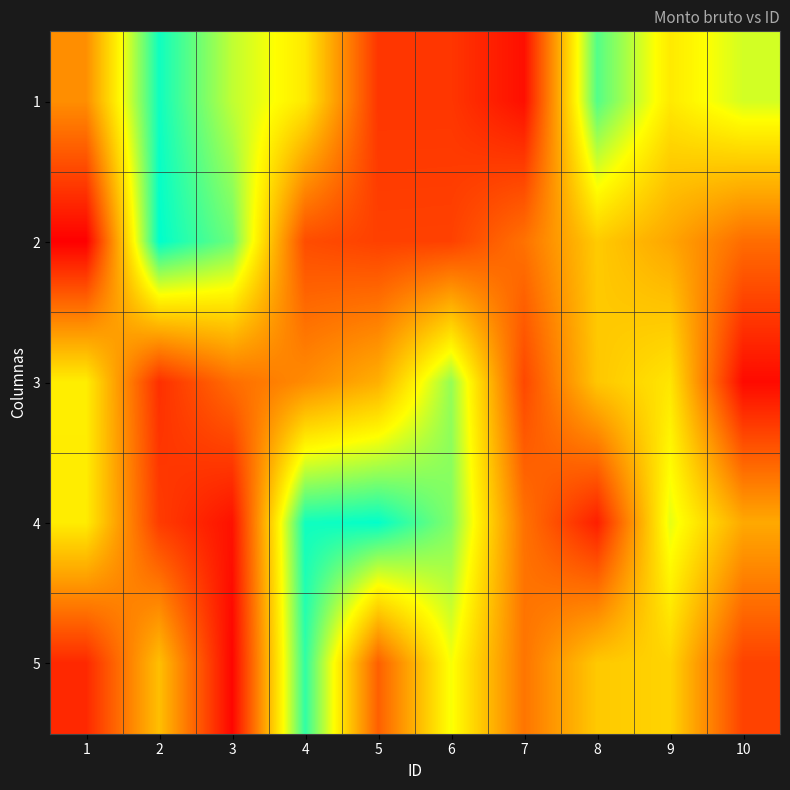

How many data points does each series have?

10